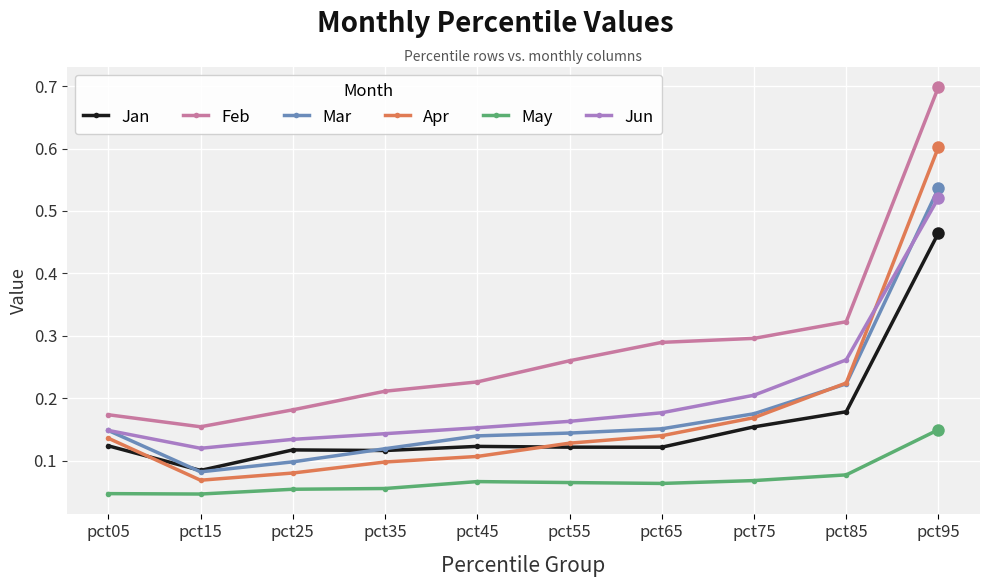

Which series ends up on top after the final intersection of Mar and Jun?

Mar